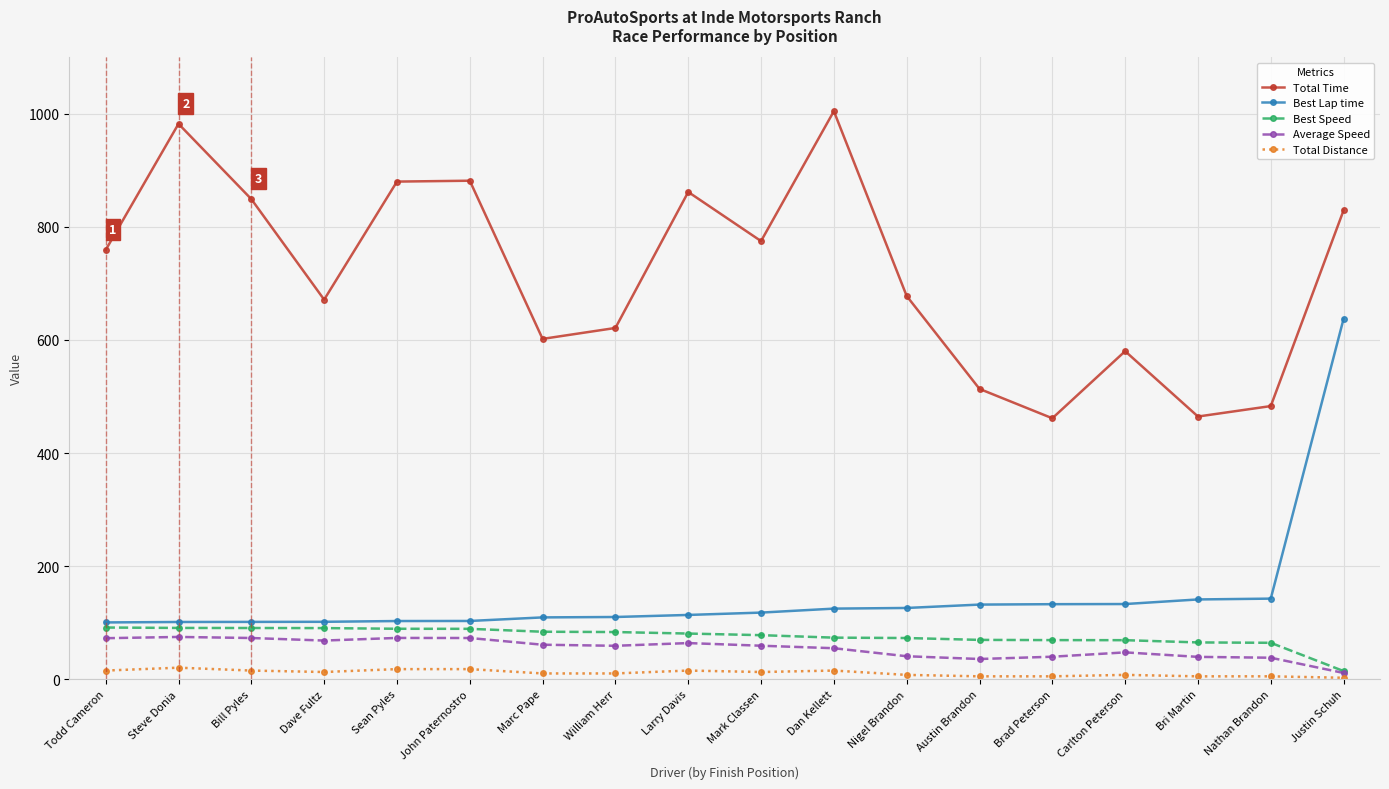

True or false: Average Speed and Best Lap time intersect in this chart.

False